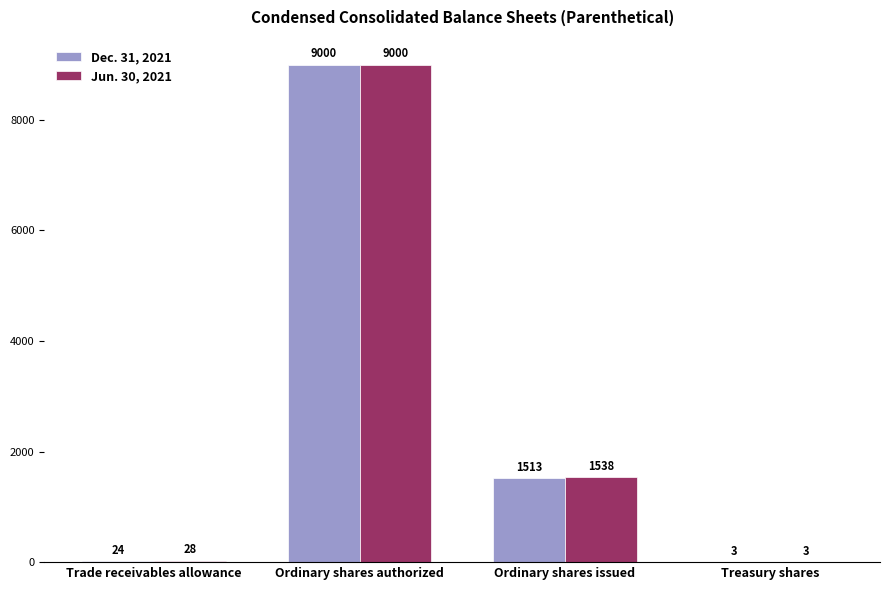

What is the highest value of the Jun. 30, 2021 series?

9000